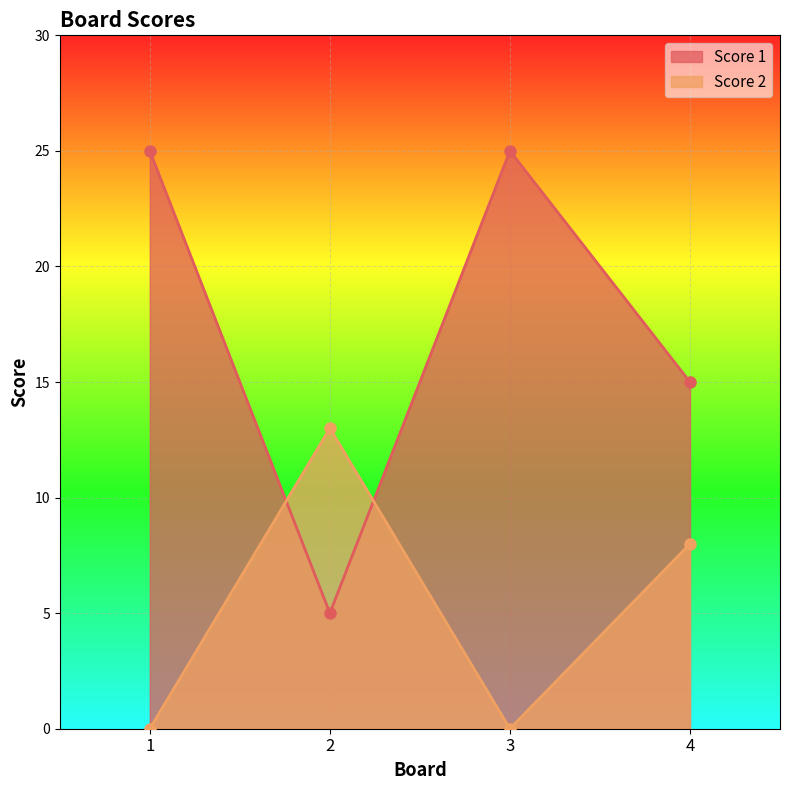

Which series has the largest range (max minus min)?

Score 1